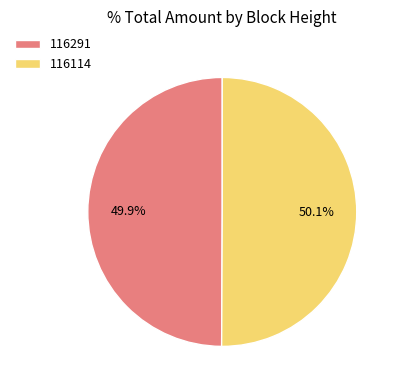

Approximately how many times larger is the value at 116291 compared to 116114?

1.0